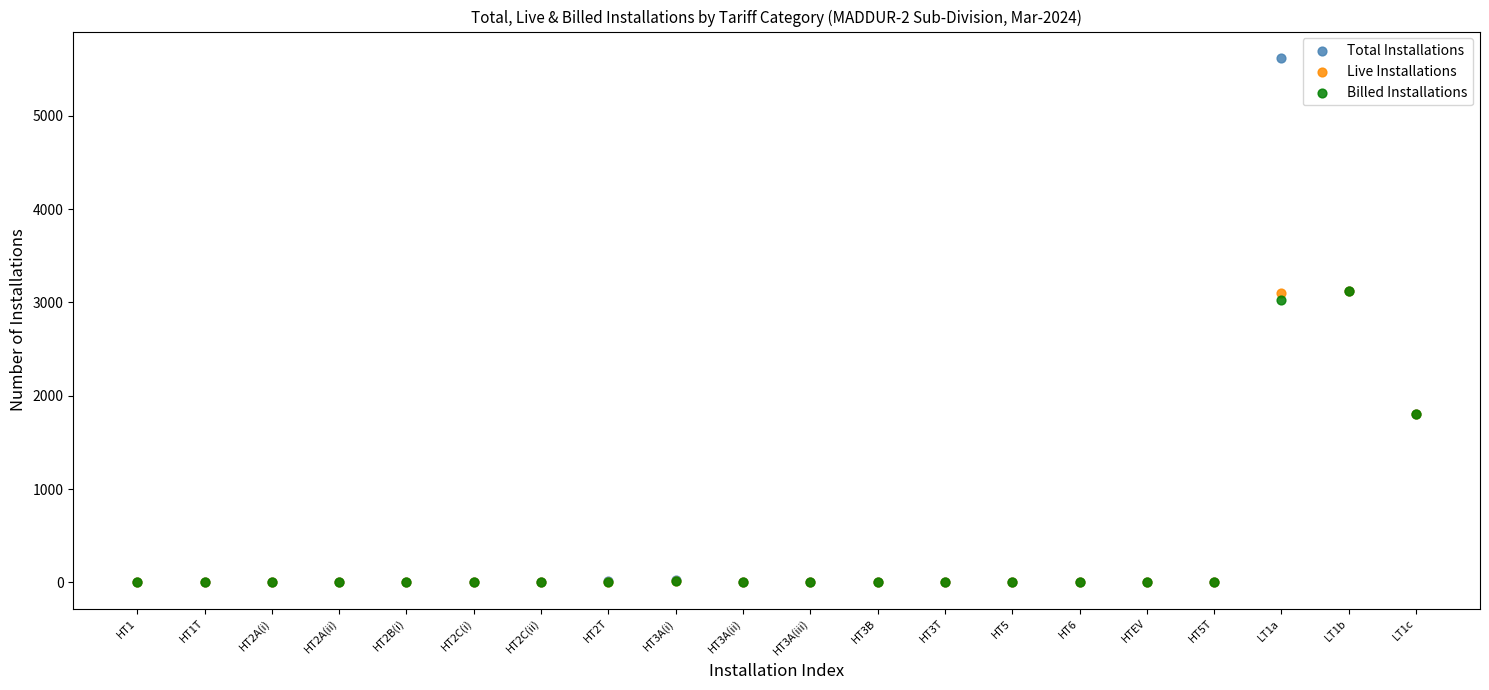

Across all series, what Y value is closest to 2811?

3028